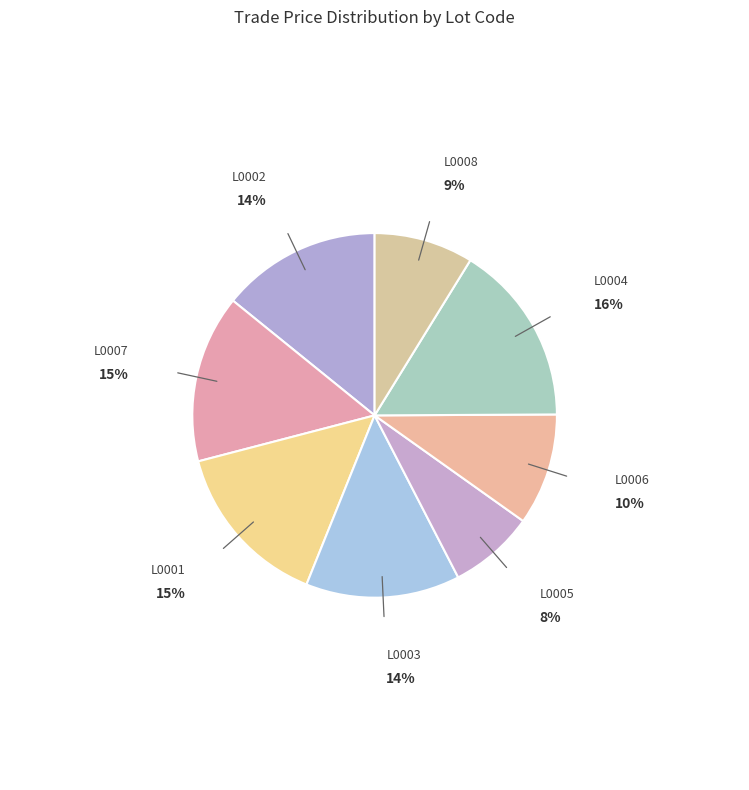

Which category has the biggest portion of the pie?

L0004